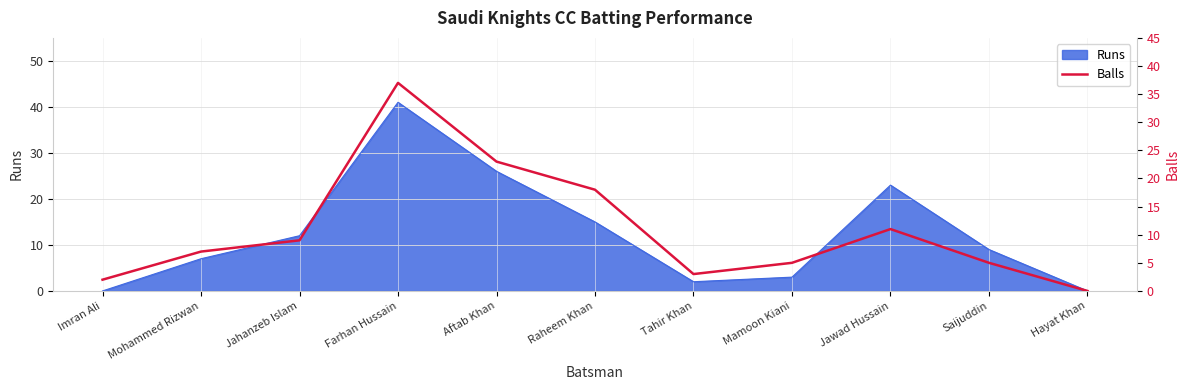

True or false: the data shows 7 at Mohammed Rizwan.

True